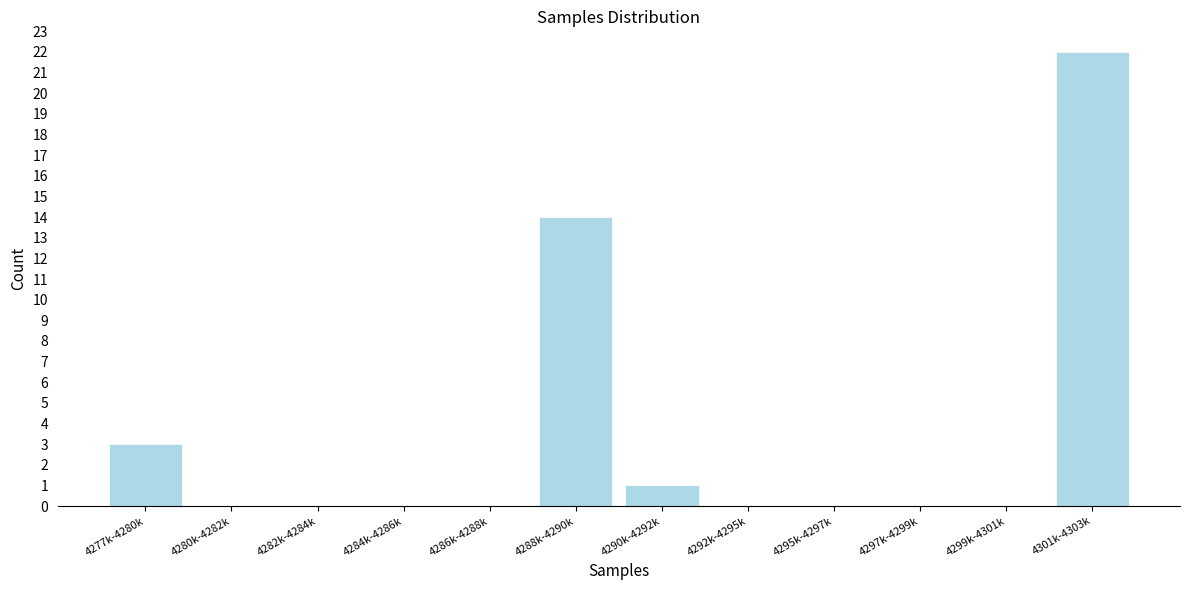

Reading left to right, extract all data points from this chart.

4277k-4280k=3	4280k-4282k=0	4282k-4284k=0	4284k-4286k=0	4286k-4288k=0	4288k-4290k=14	4290k-4292k=1	4292k-4295k=0	4295k-4297k=0	4297k-4299k=0	4299k-4301k=0	4301k-4303k=22